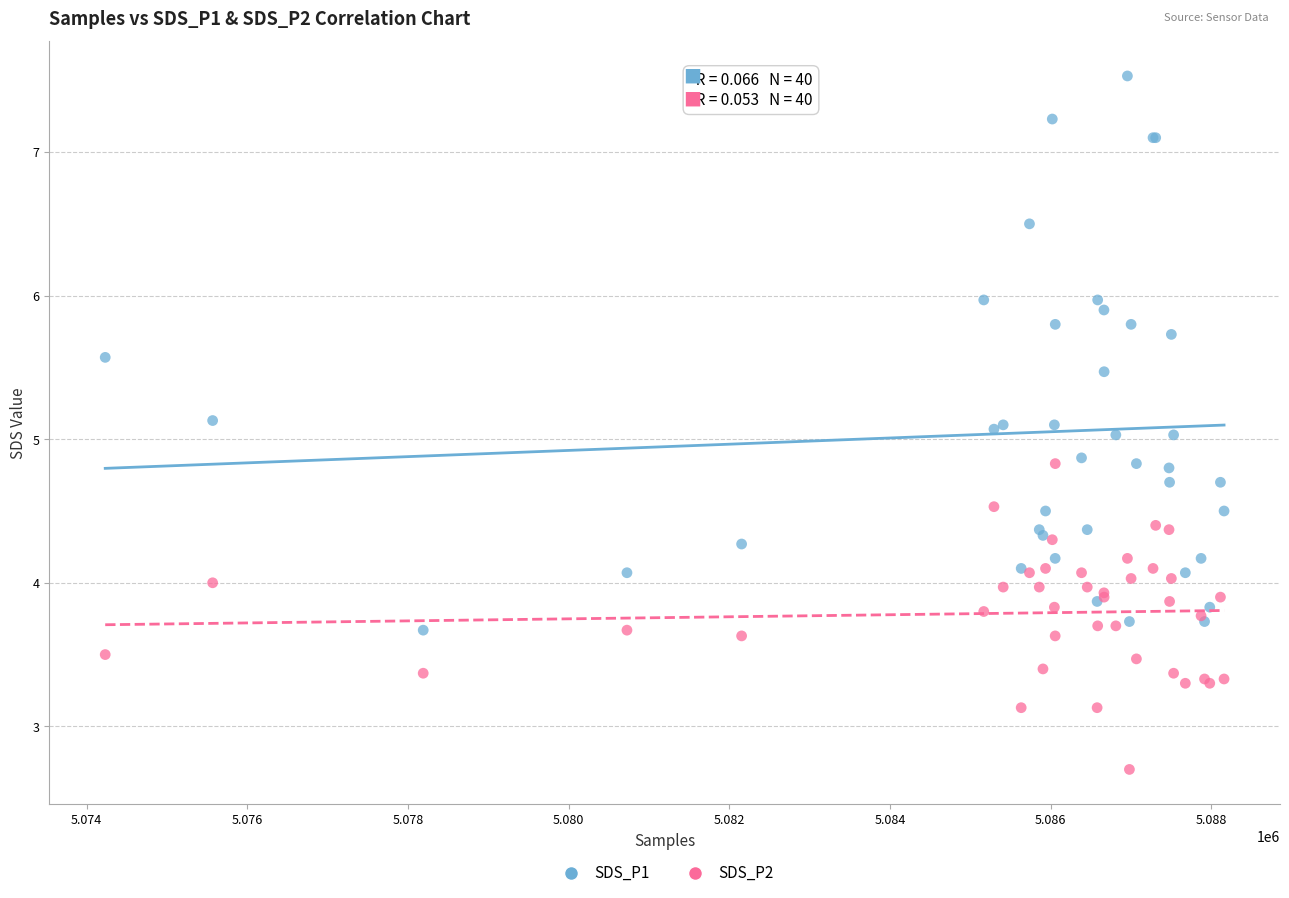

What are all the series names shown in the legend?

SDS_P1, SDS_P2